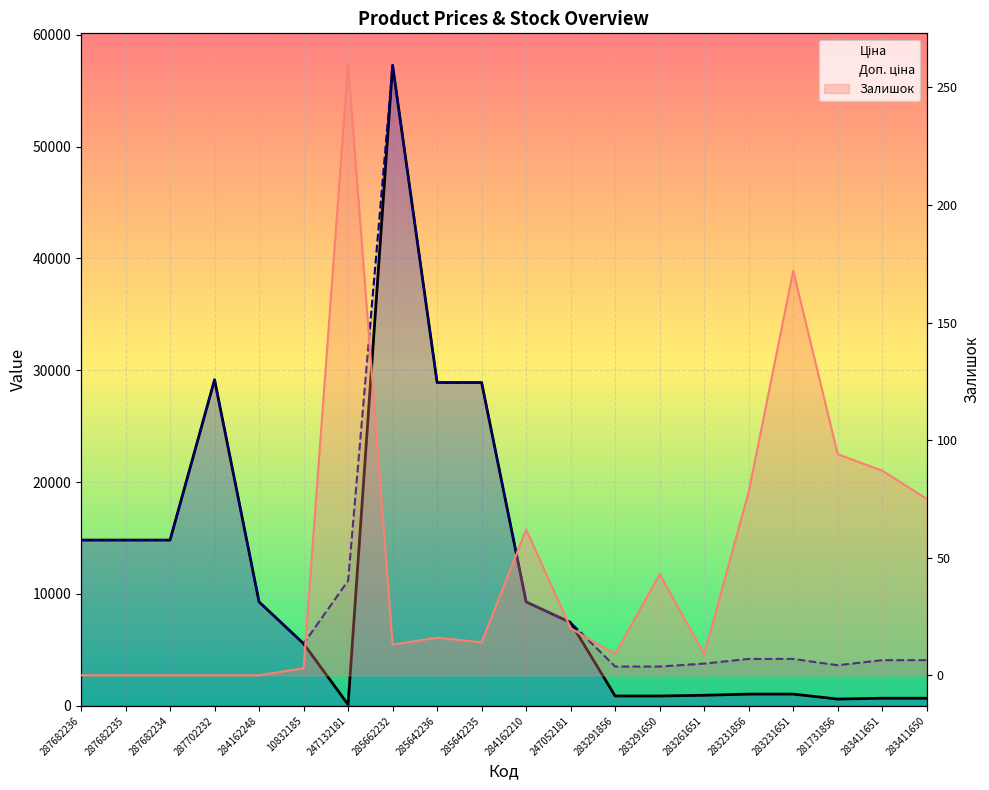

Rank the series by their maximum value, from lowest to highest.

Залишок, Ціна, Доп. ціна